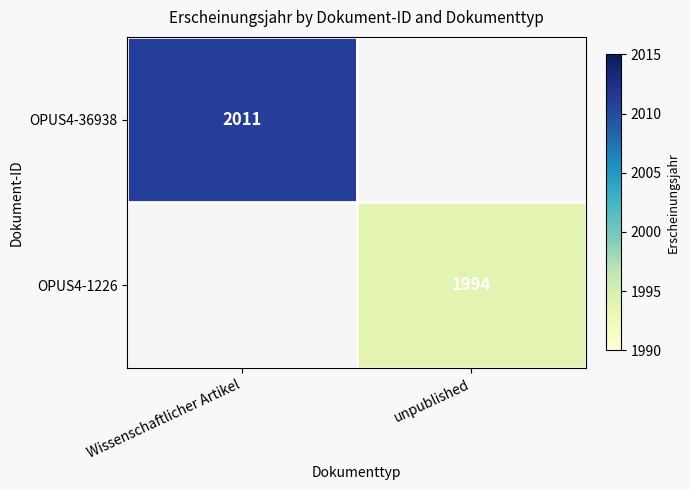

Is it true that OPUS4-36938 equals 2011 at Wissenschaftlicher Artikel?

True